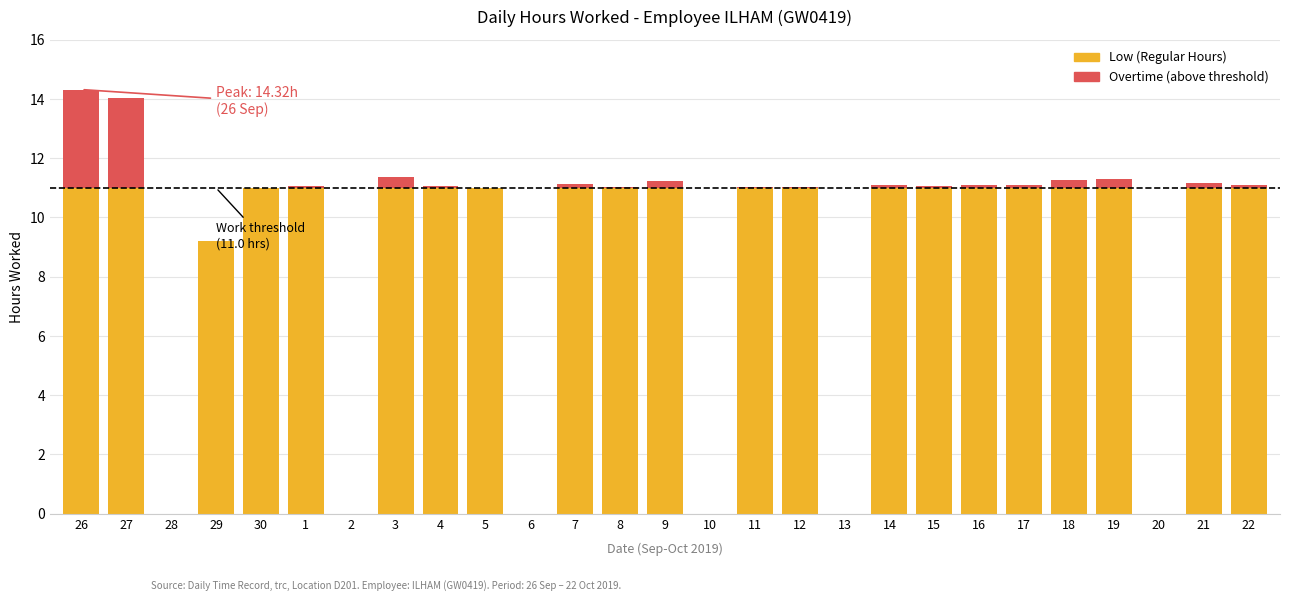

Is it true that Low (Regular Hours) equals -5.9 at 6?

False